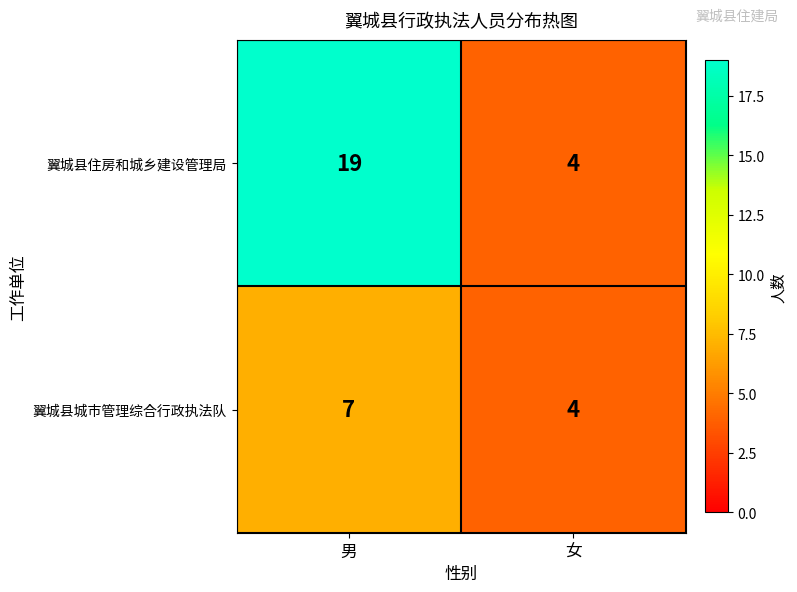

Where is 翼城县住房和城乡建设管理局 nearest to the value 11?

女